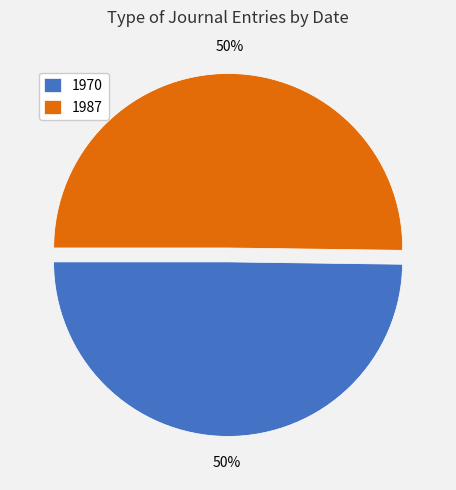

Do 1970 and 1987 together represent more than half of the pie?

Yes